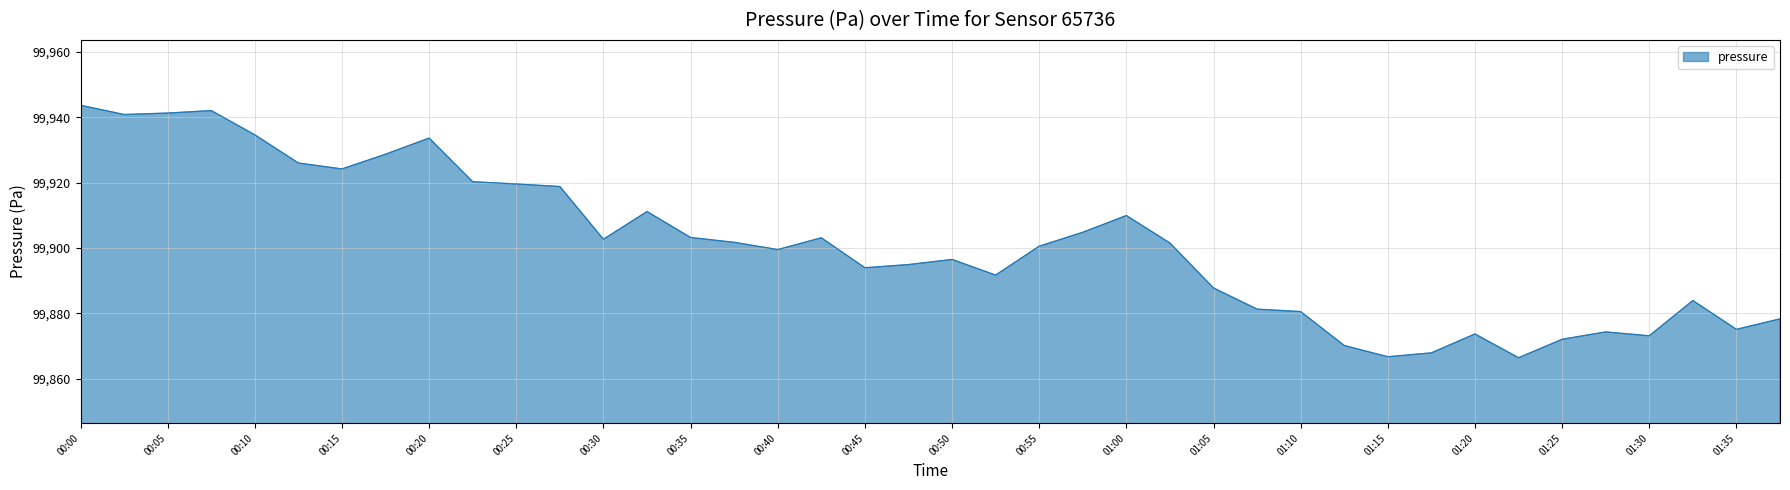

How many lines are shown in the chart?

1